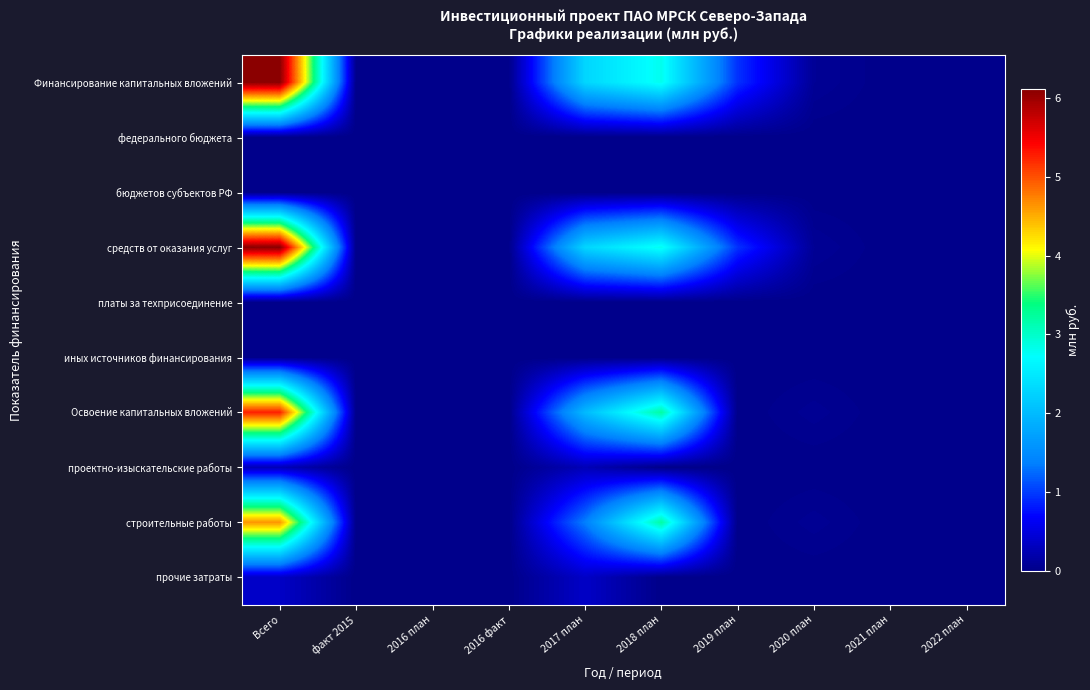

Which has a higher value, 2022 план or 2016 план?

2022 план